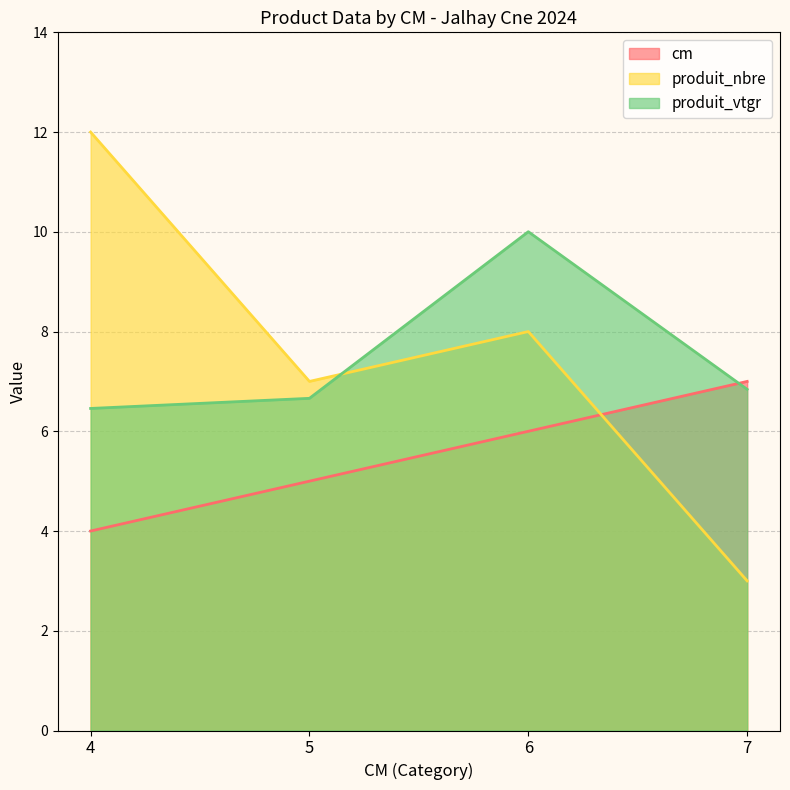

True or false: produit_vtgr has a value of 17.1 at 6.

False